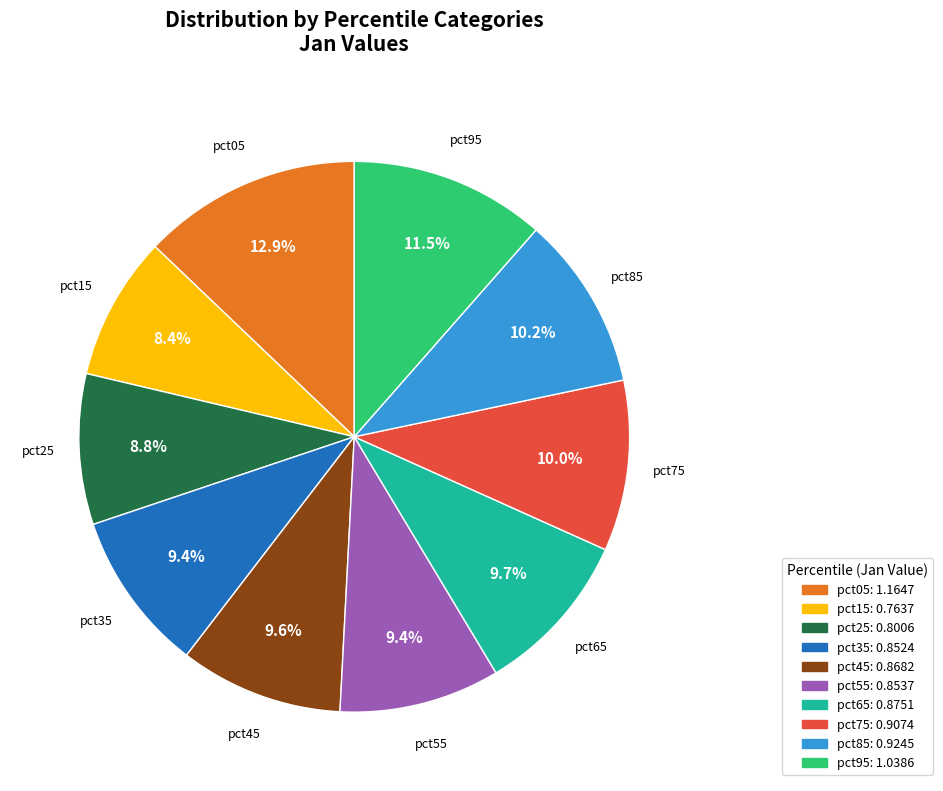

What is the largest slice in the pie chart?

pct05